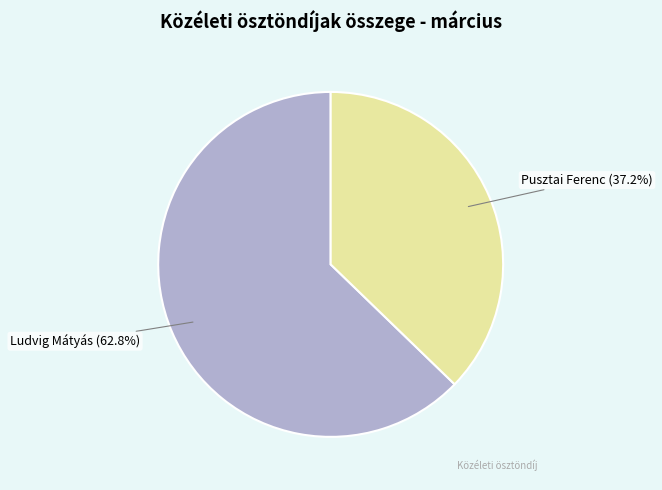

What is the total percentage of Pusztai Ferenc and Ludvig Mátyás?

100.0%